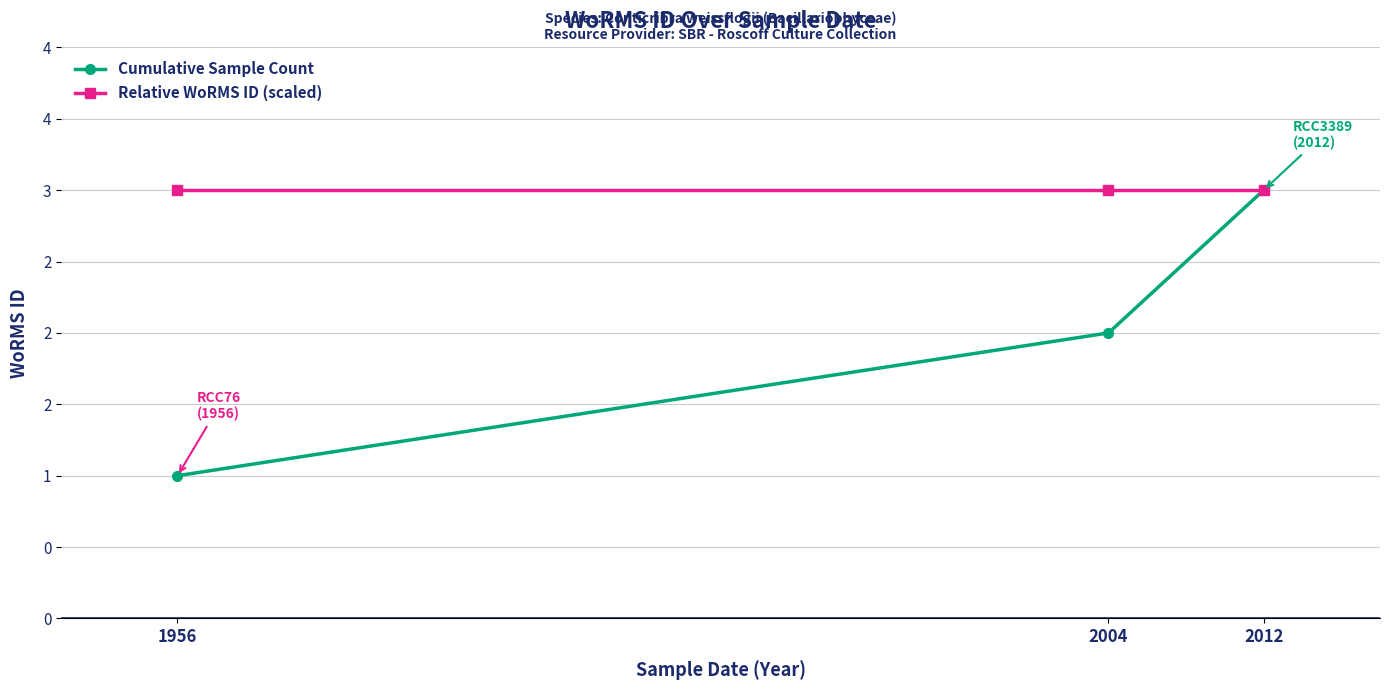

The Relative WoRMS ID (scaled) series shows 2 at 2012. True or false?

False